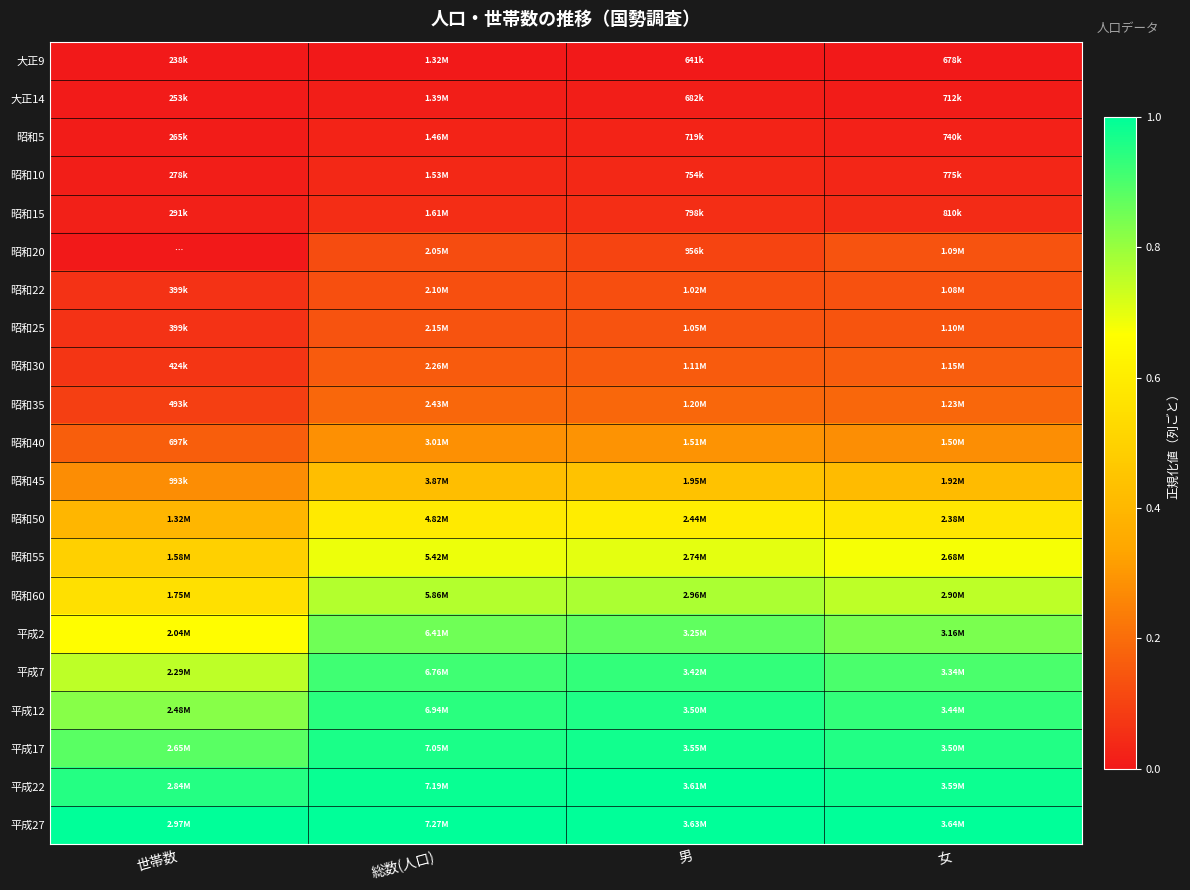

Reading right to left, extract all data points from this chart.

大正9: 女=0.0	男=0.0	総数(人口)=0.0	世帯数=0.0
大正14: 女=0.0	男=0.0	総数(人口)=0.0	世帯数=0.0
昭和5: 女=0.0	男=0.0	総数(人口)=0.0	世帯数=0.0
昭和10: 女=0.0	男=0.0	総数(人口)=0.0	世帯数=0.0
昭和15: 女=0.0	男=0.1	総数(人口)=0.0	世帯数=0.0
昭和20: 女=0.1	男=0.1	総数(人口)=0.1	世帯数=-0.1
昭和22: 女=0.1	男=0.1	総数(人口)=0.1	世帯数=0.1
昭和25: 女=0.1	男=0.1	総数(人口)=0.1	世帯数=0.1
昭和30: 女=0.2	男=0.2	総数(人口)=0.2	世帯数=0.1
昭和35: 女=0.2	男=0.2	総数(人口)=0.2	世帯数=0.1
昭和40: 女=0.3	男=0.3	総数(人口)=0.3	世帯数=0.2
昭和45: 女=0.4	男=0.4	総数(人口)=0.4	世帯数=0.3
昭和50: 女=0.6	男=0.6	総数(人口)=0.6	世帯数=0.4
昭和55: 女=0.7	男=0.7	総数(人口)=0.7	世帯数=0.5
昭和60: 女=0.8	男=0.8	総数(人口)=0.8	世帯数=0.6
平成2: 女=0.8	男=0.9	総数(人口)=0.9	世帯数=0.7
平成7: 女=0.9	男=0.9	総数(人口)=0.9	世帯数=0.8
平成12: 女=0.9	男=1.0	総数(人口)=0.9	世帯数=0.8
平成17: 女=1.0	男=1.0	総数(人口)=1.0	世帯数=0.9
平成22: 女=1.0	男=1.0	総数(人口)=1.0	世帯数=1.0
平成27: 女=1.0	男=1.0	総数(人口)=1.0	世帯数=1.0